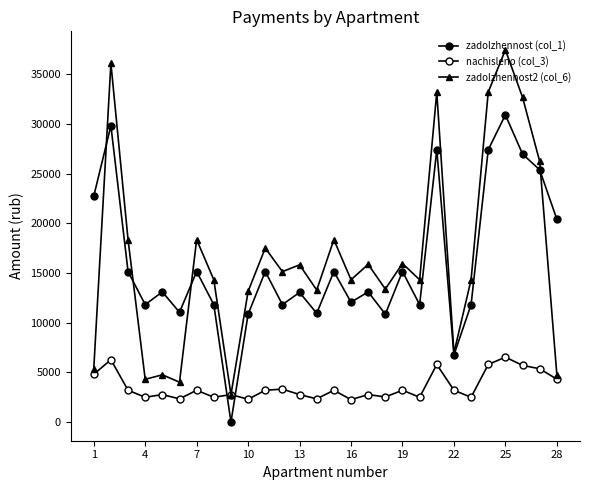

Which series has the widest spread of values?

zadolzhennost2 (col_6)